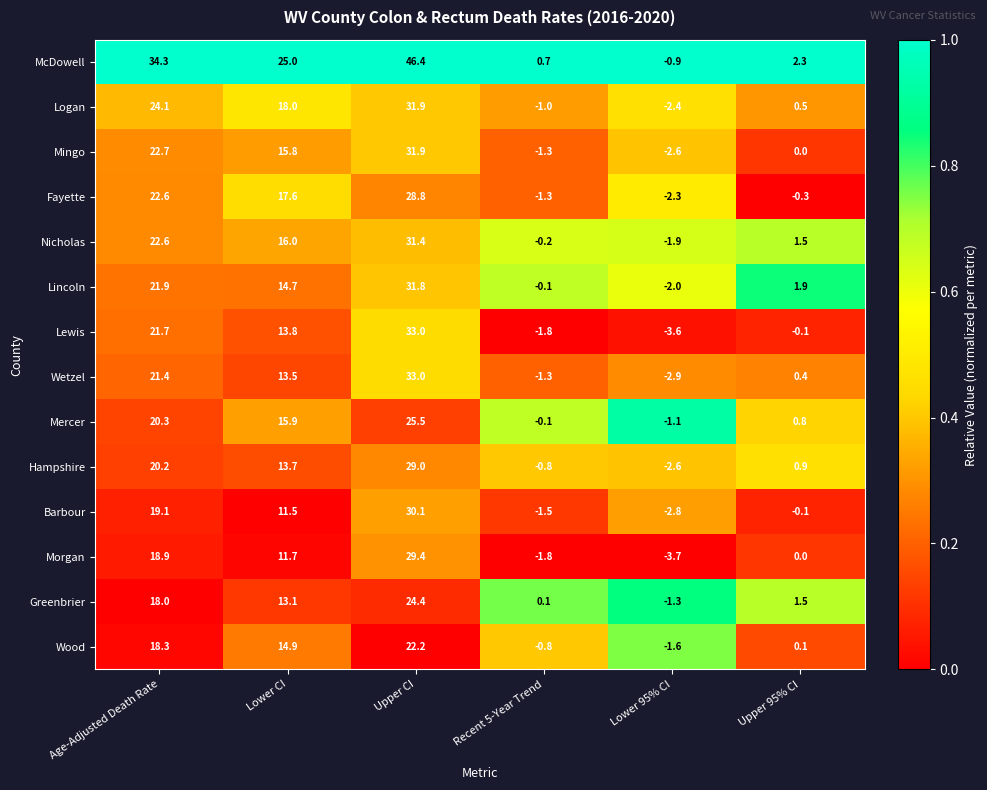

What is the difference between the second highest and second lowest values in the McDowell series?

33.6